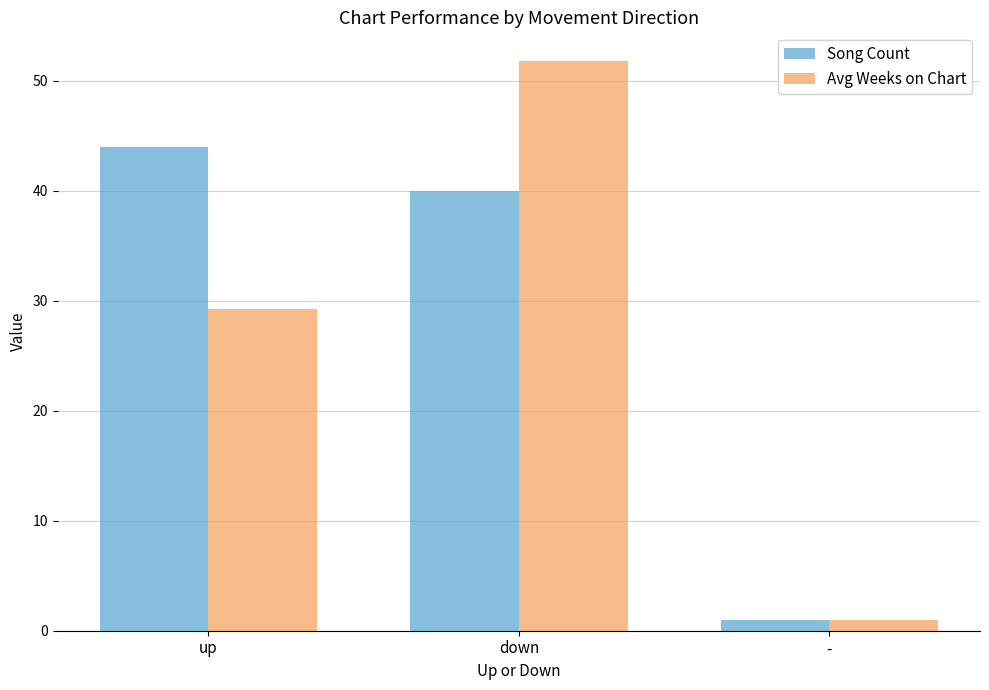

Reading left to right, transcribe all the data shown in this chart.

Song Count: 44.0	40.0	1.0
Avg Weeks on Chart: 29.2	51.8	1.0